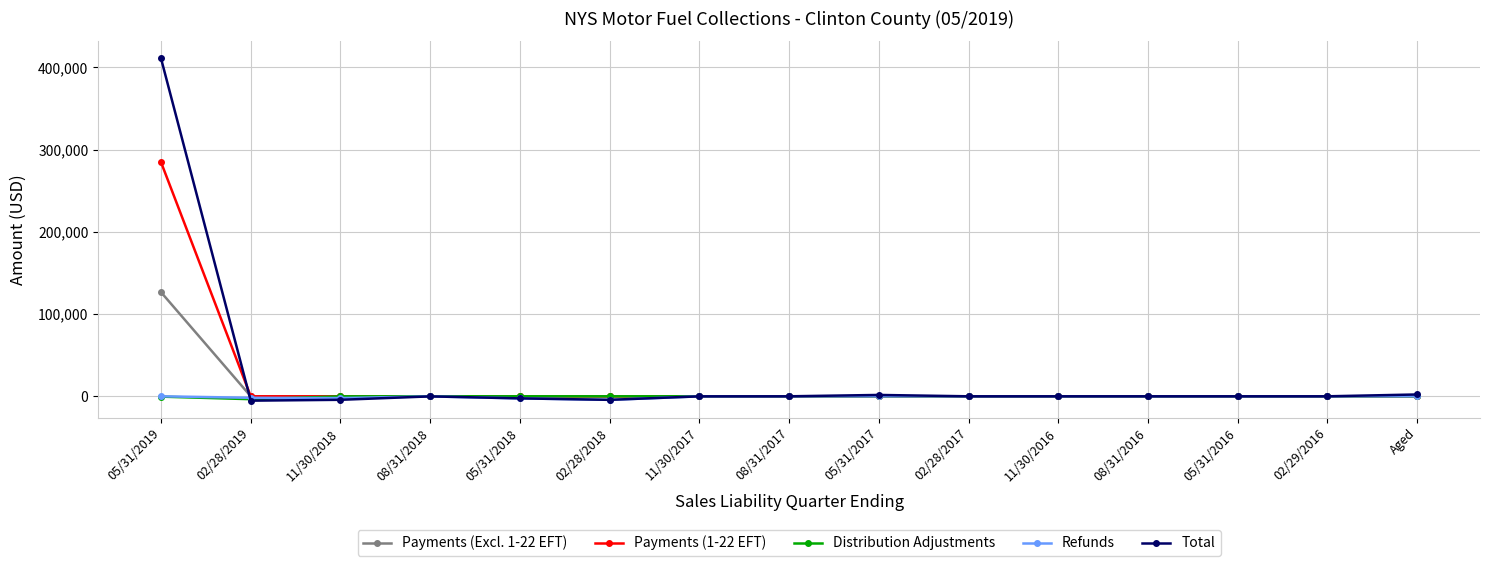

What is the label of the 11th point from the right?

05/31/2018